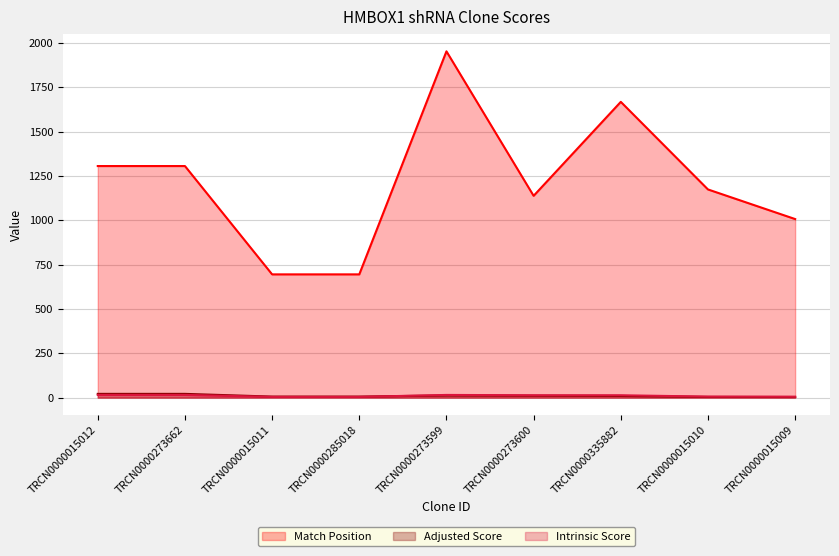

How many data points does each series have?

9